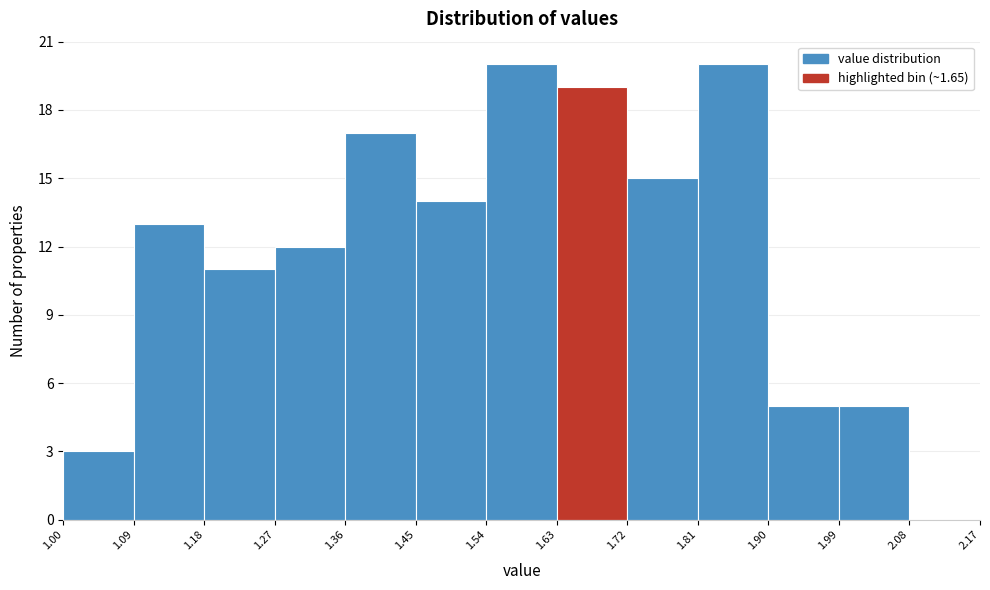

Reading left to right, list every bar in this chart as the range it spans on the x-axis followed by its height. The values are not printed on the chart, so give them approximately, as read against the axis.

1.00 to 1.09: 3
1.09 to 1.18: 13
1.18 to 1.27: 11
1.27 to 1.36: 12
1.36 to 1.45: 17
1.45 to 1.54: 14
1.54 to 1.63: 20
1.63 to 1.72: 19
1.72 to 1.81: 15
1.81 to 1.90: 20
1.90 to 1.99: 5
1.99 to 2.08: 5
2.08 to 2.17: 0